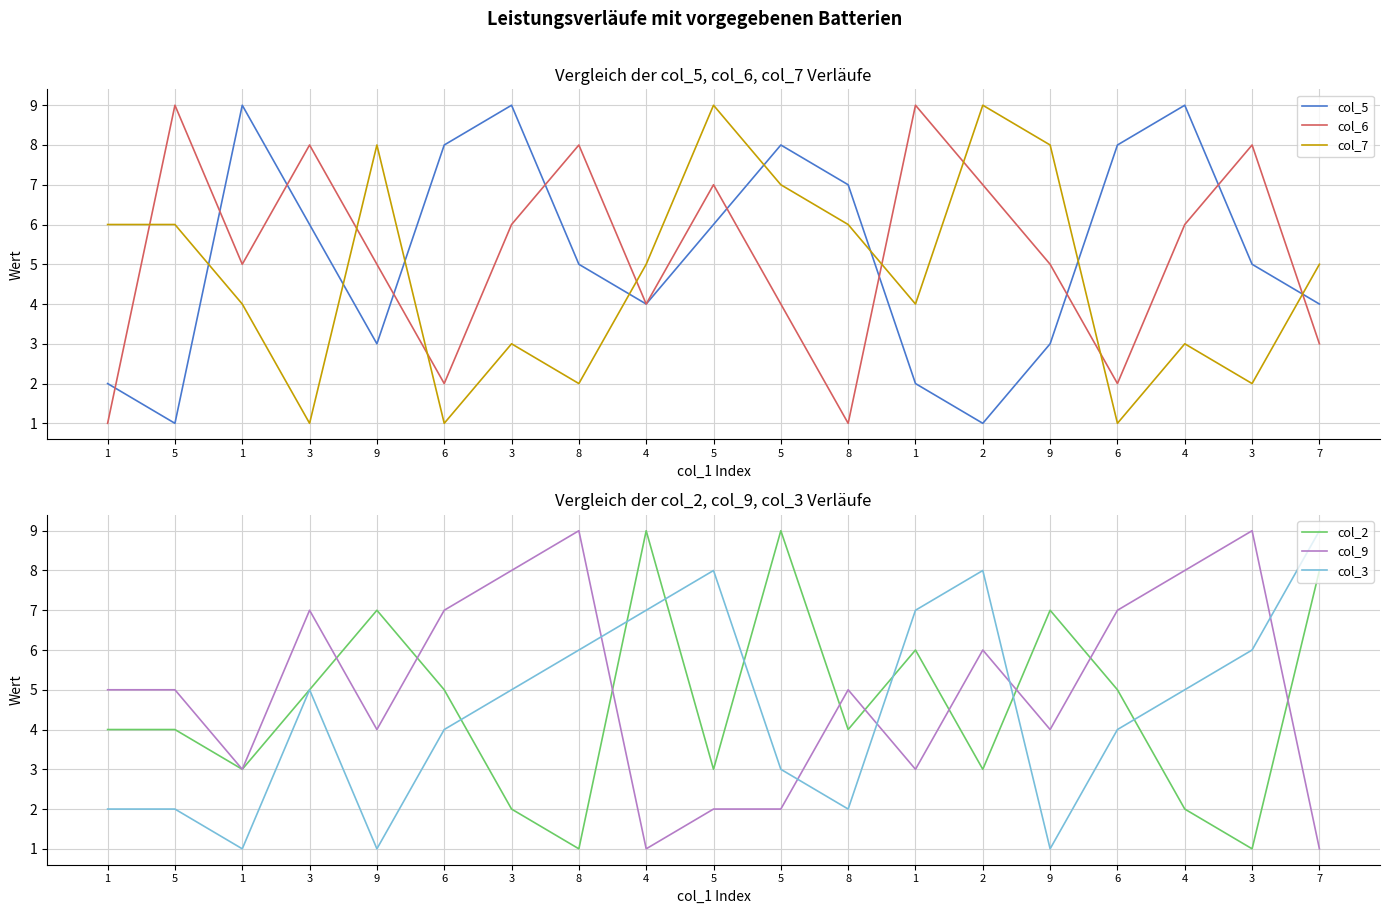

At which label does col_6 first exceed 5?

5